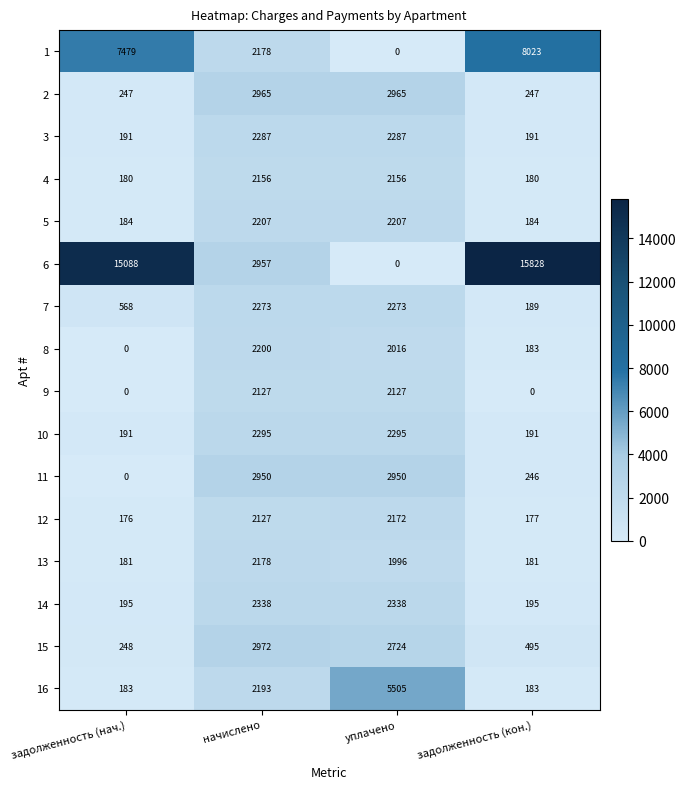

Which series has the largest total across all categories?

6